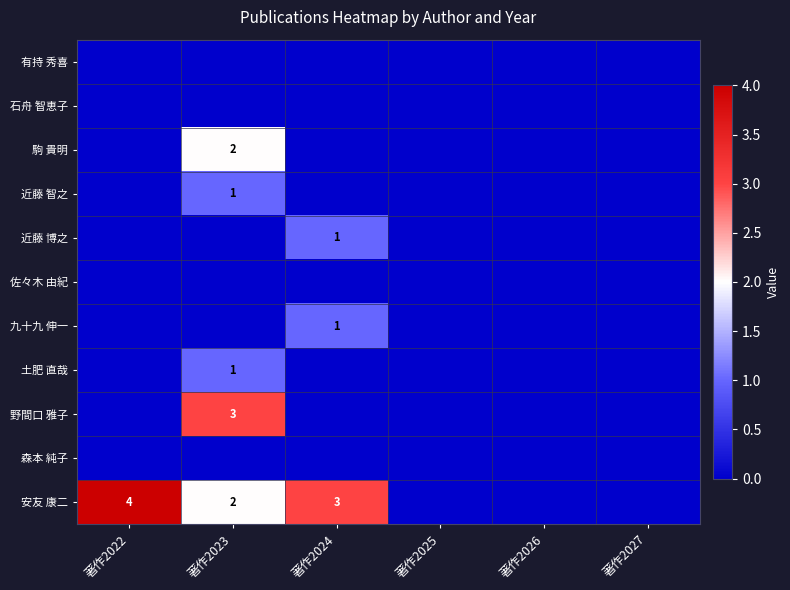

The 安友 康二 series shows 2 at 著作2023. True or false?

True